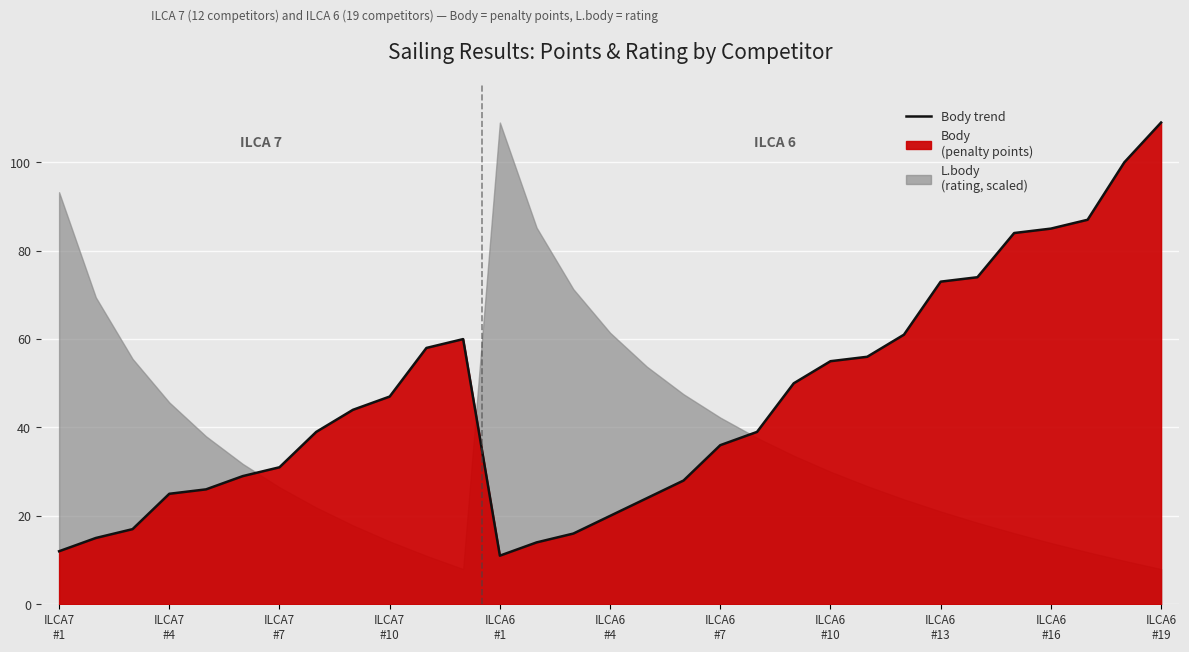

The chart shows a value of 87 at 28. True or false?

True